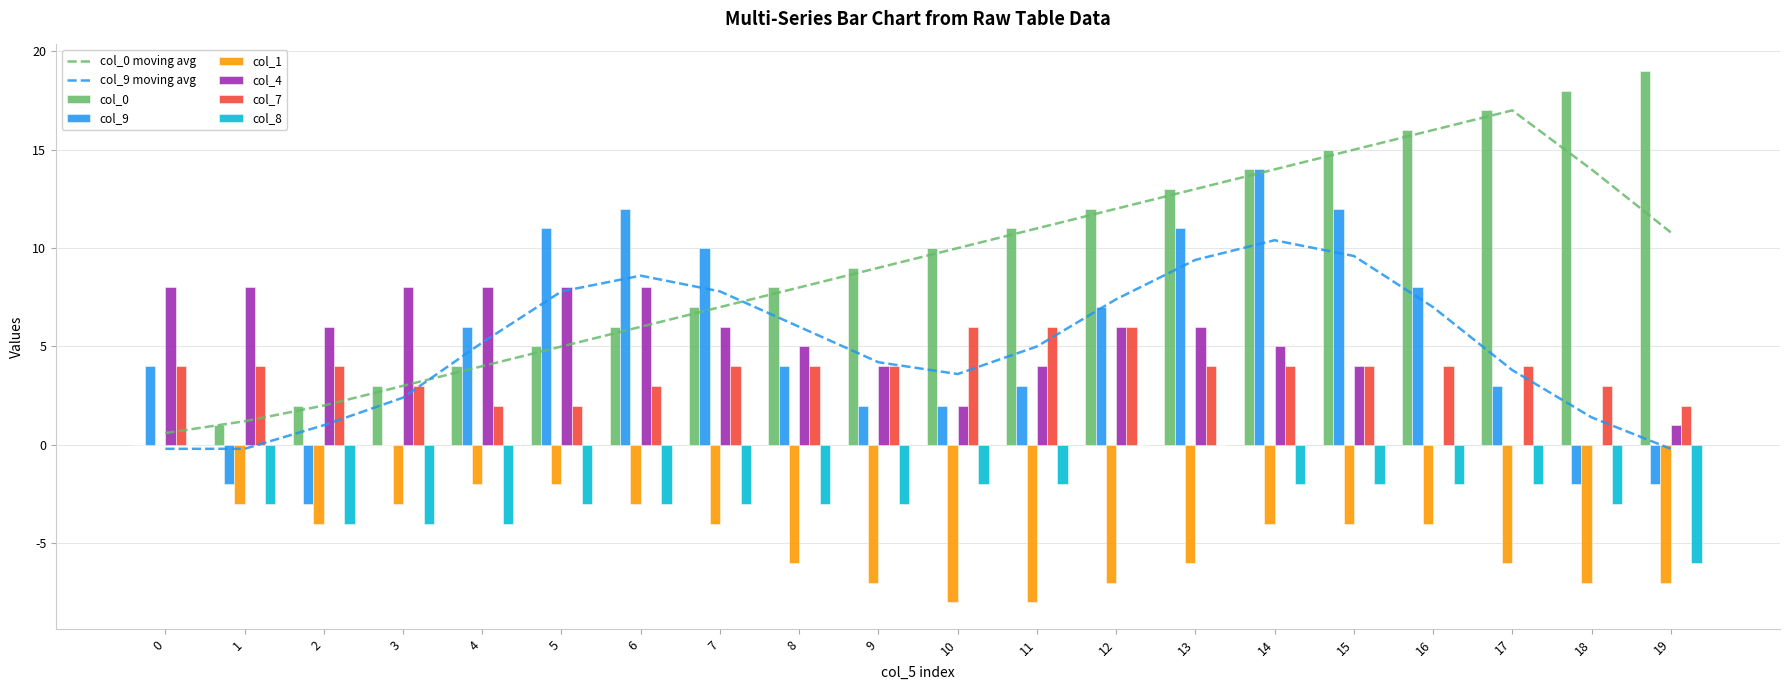

How many data points in col_4 are above 6?

6